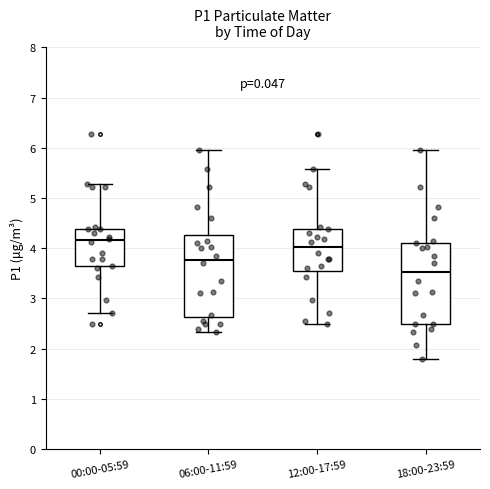

Which box's median line is the highest?

00:00-05:59